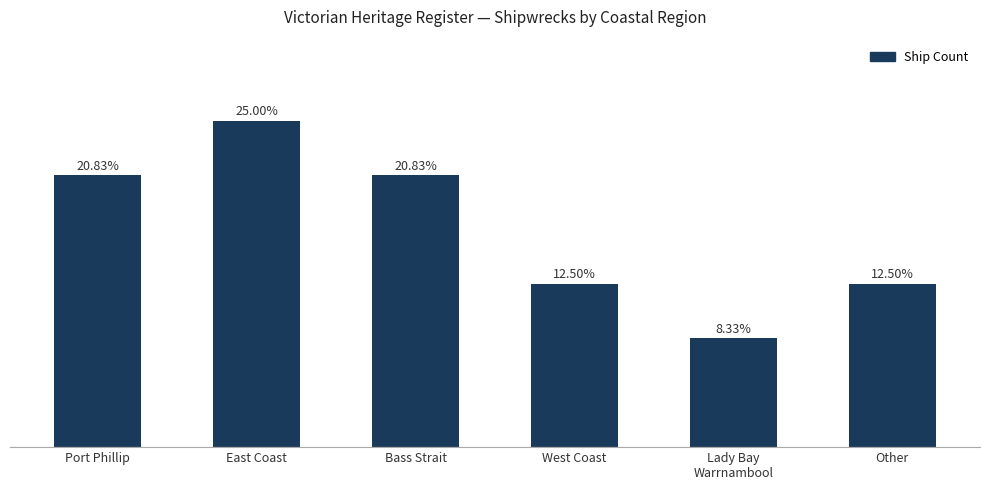

Where is the data nearest to the value 4?

Port Phillip